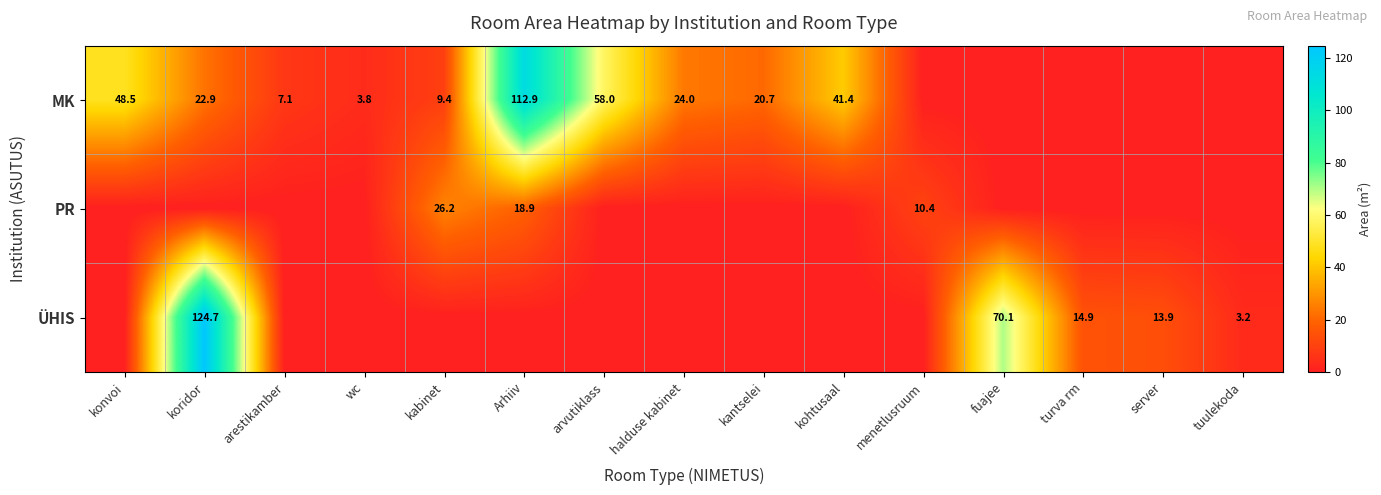

What is the total value across all series at konvoi?

48.5